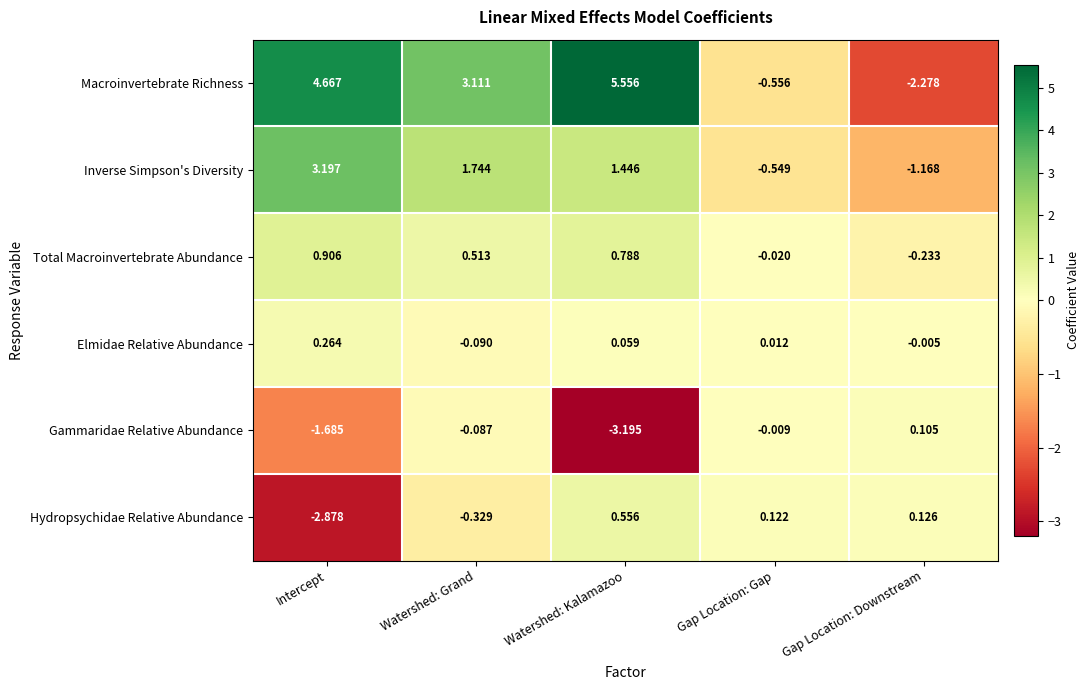

Rank the series at Watershed: Kalamazoo from lowest to highest value.

Gammaridae Relative Abundance, Elmidae Relative Abundance, Hydropsychidae Relative Abundance, Total Macroinvertebrate Abundance, Inverse Simpson's Diversity, Macroinvertebrate Richness